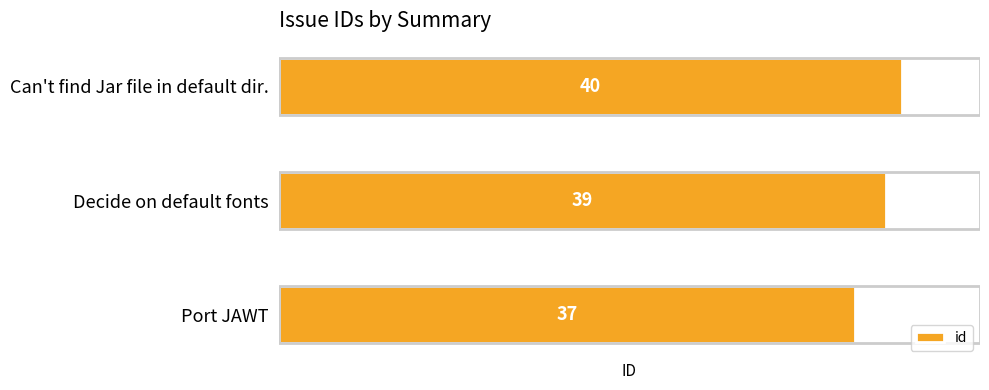

Which label corresponds to the largest value in the chart?

Can't find Jar file in default dir.